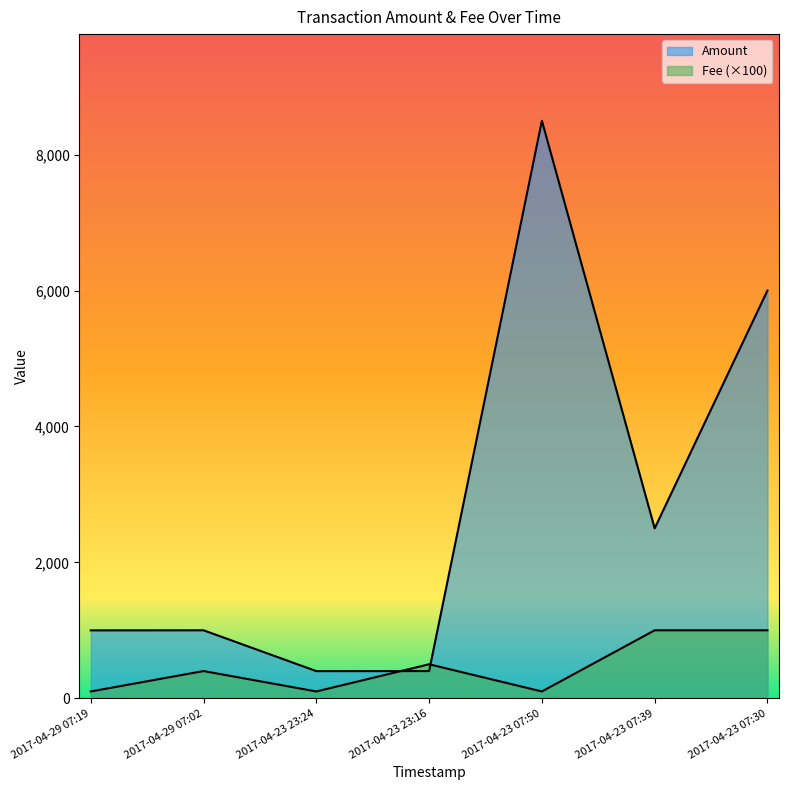

At which category does the chart reach its minimum across all series?

2017-04-29 07:19